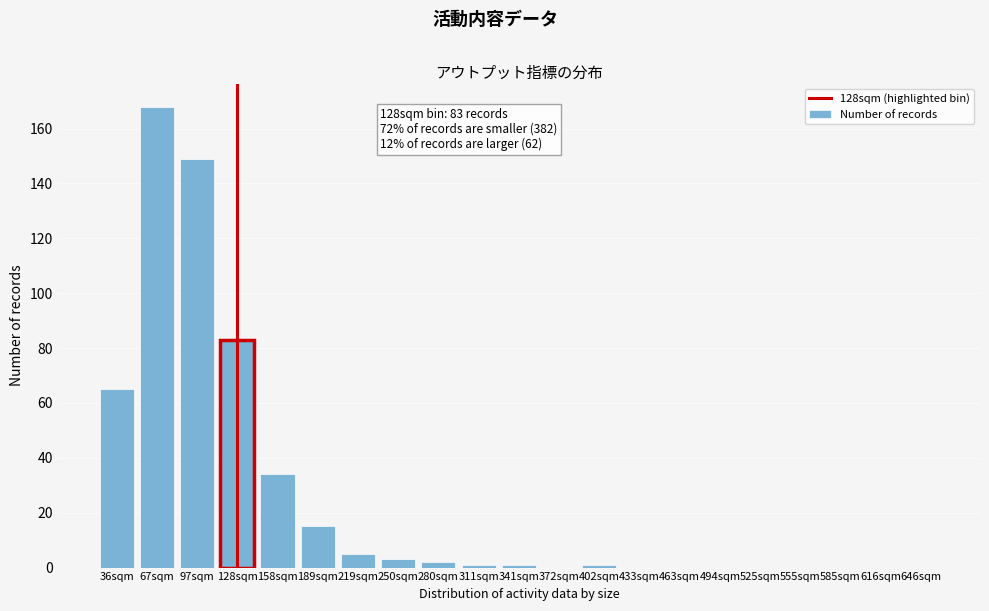

Reading left to right, list all the values displayed in this chart.

36sqm=65	67sqm=168	97sqm=149	128sqm=83	158sqm=34	189sqm=15	219sqm=5	250sqm=3	280sqm=2	311sqm=1	341sqm=1	372sqm=0	402sqm=1	433sqm=0	463sqm=0	494sqm=0	525sqm=0	555sqm=0	585sqm=0	616sqm=0	646sqm=0